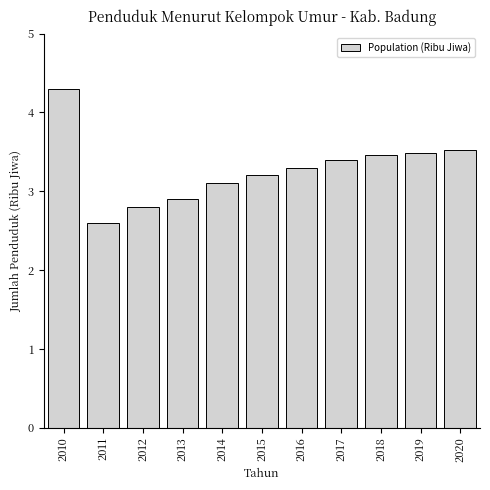

Reading right to left, transcribe all the data shown in this chart.

3.5	3.5	3.5	3.4	3.3	3.2	3.1	2.9	2.8	2.6	4.3